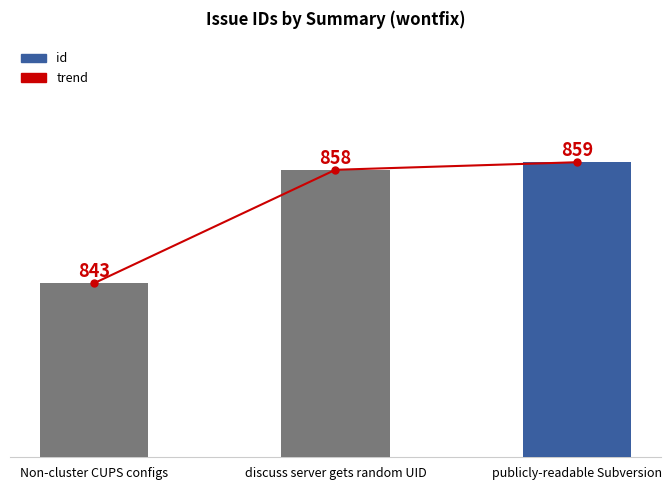

At which label is id closest to 851?

discuss server gets random UID